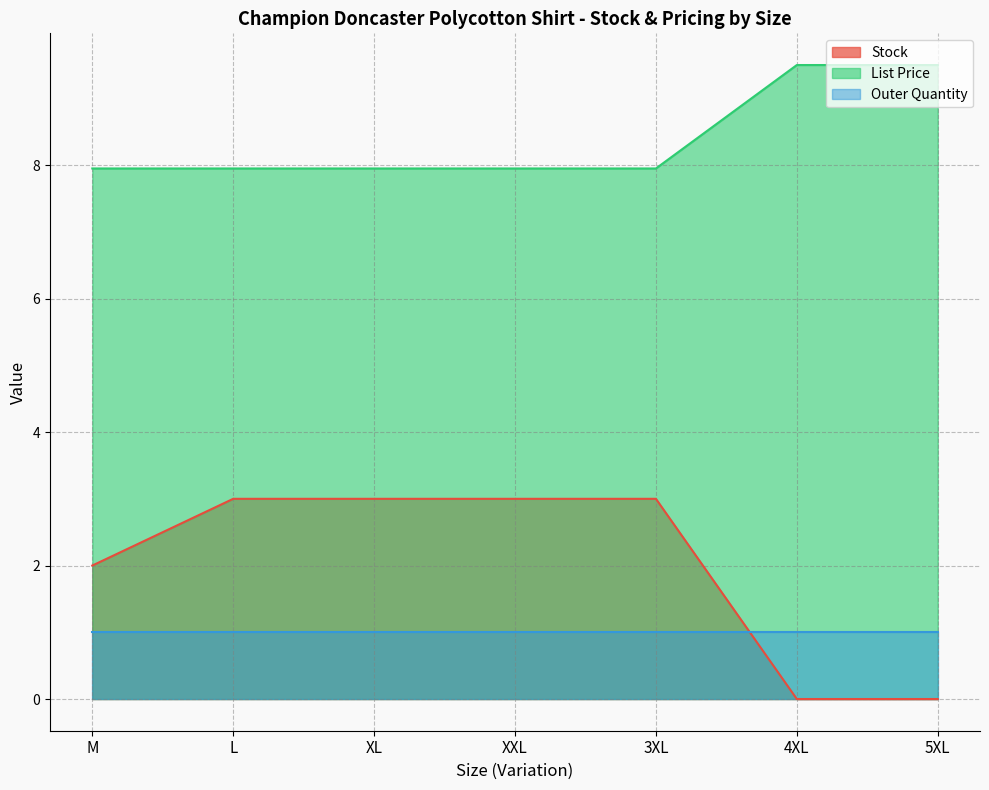

Which series has the largest range (max minus min)?

Stock